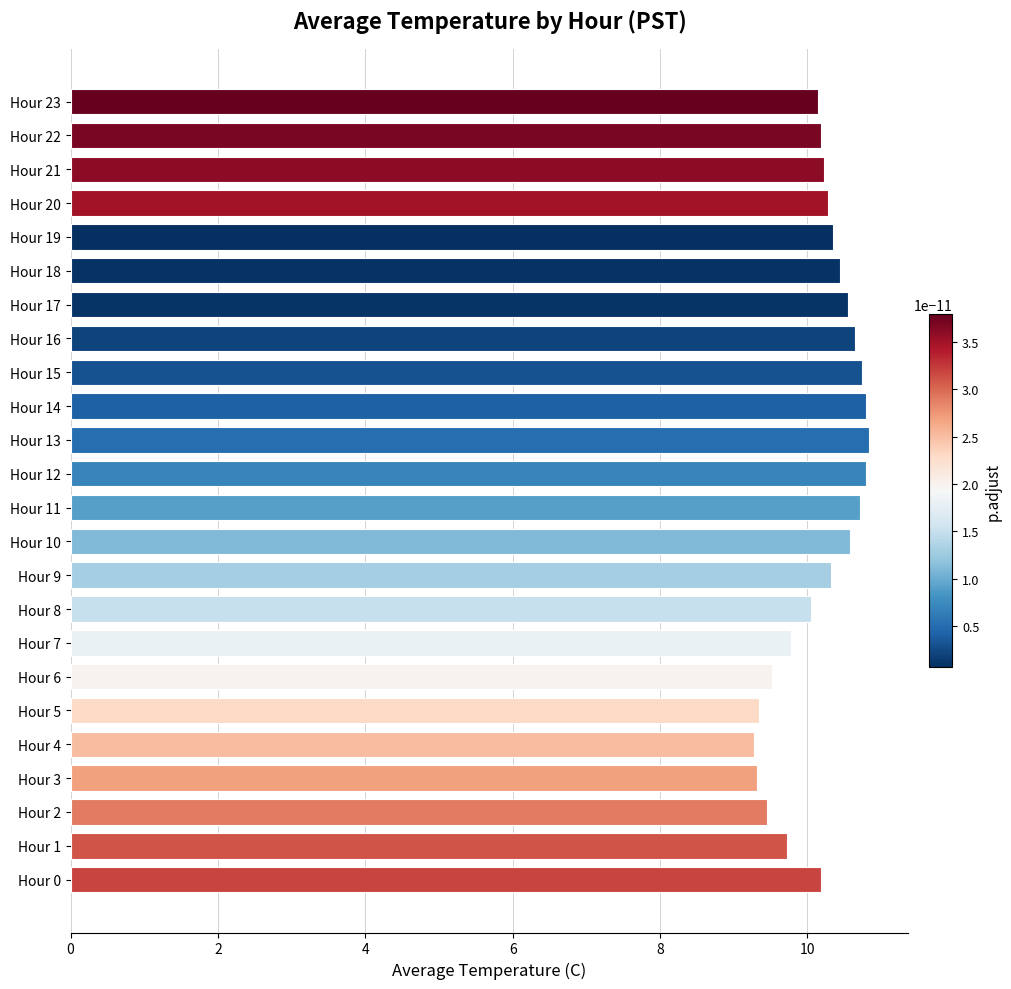

What is the change in value from Hour 5 to Hour 8?

+0.7